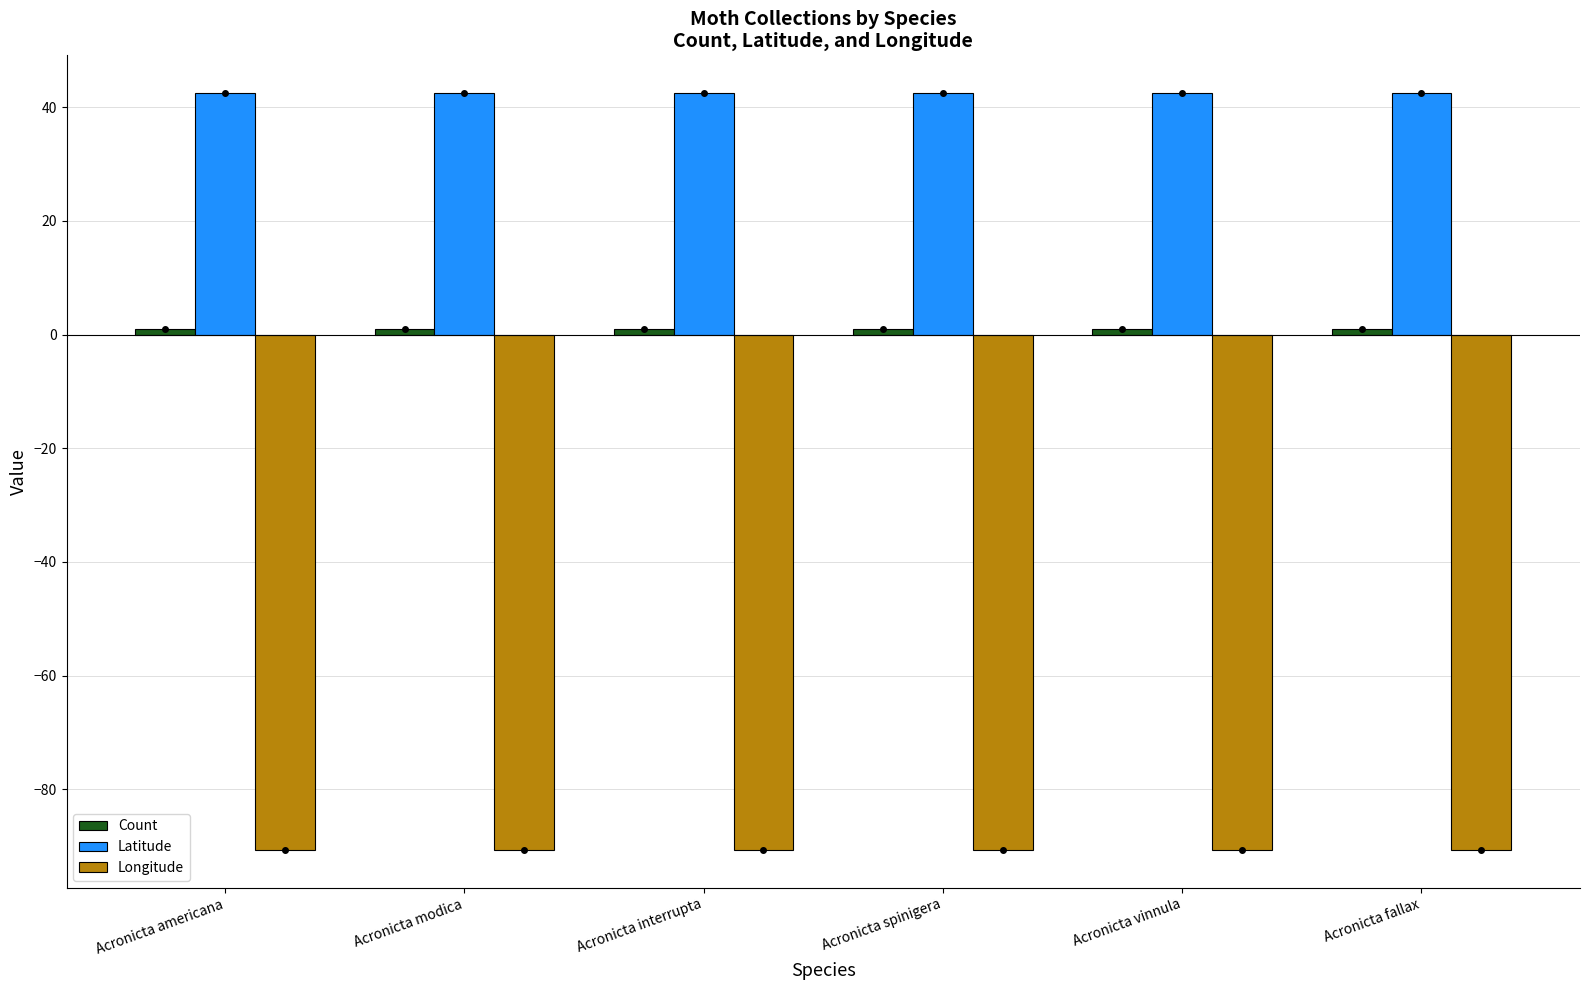

What is the sum of all Longitude values?

-543.9